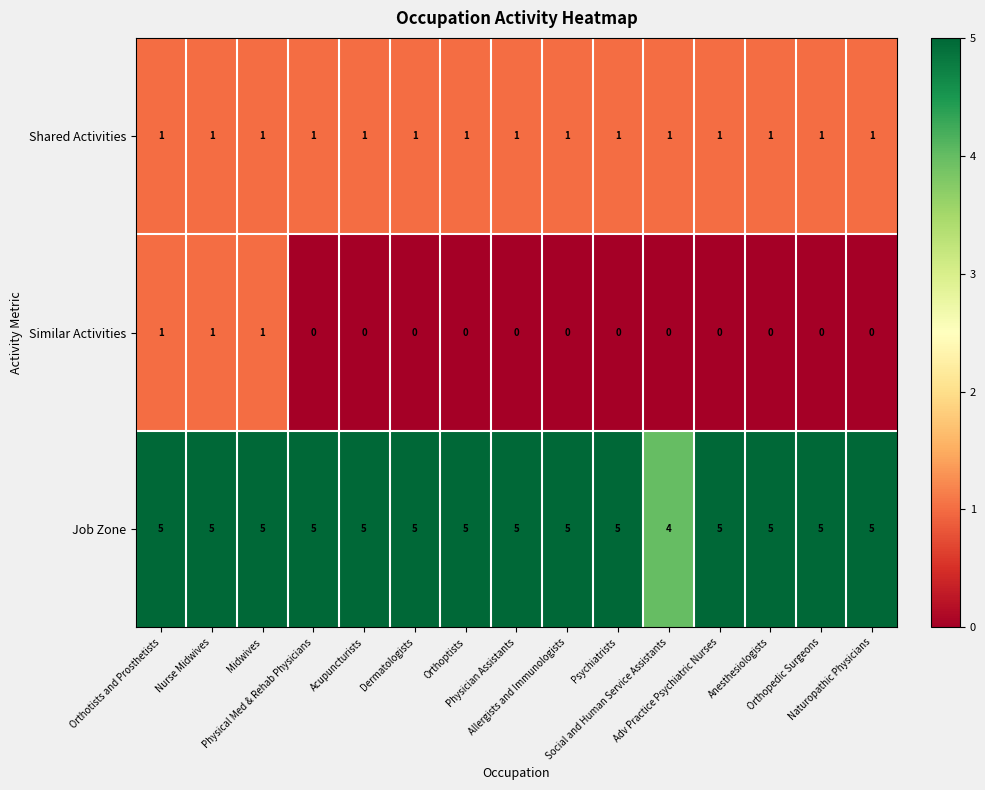

What is the sum of all Similar Activities values?

3